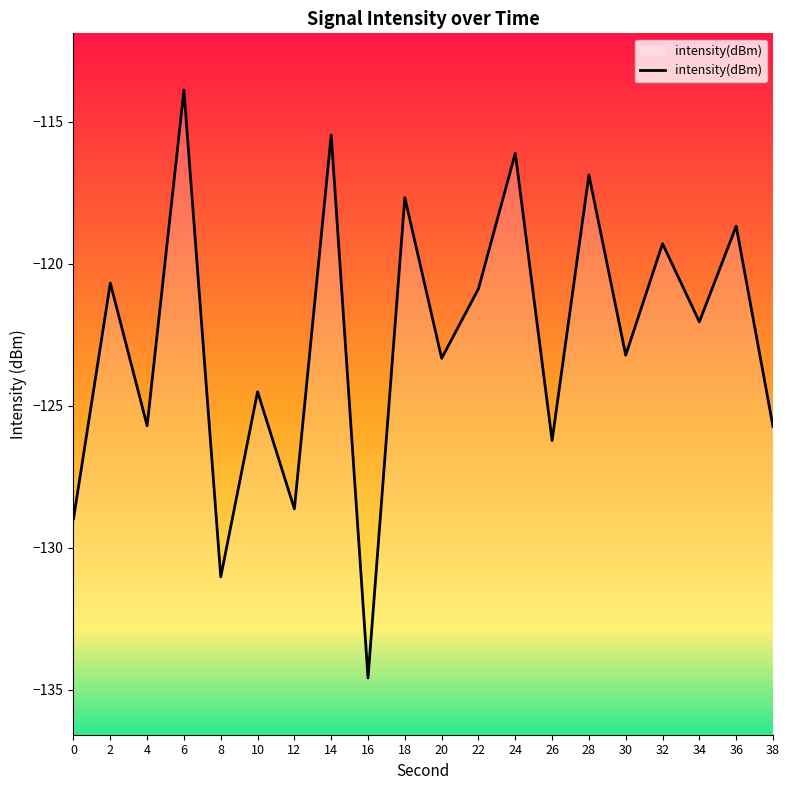

At which label is the value closest to -124?

10